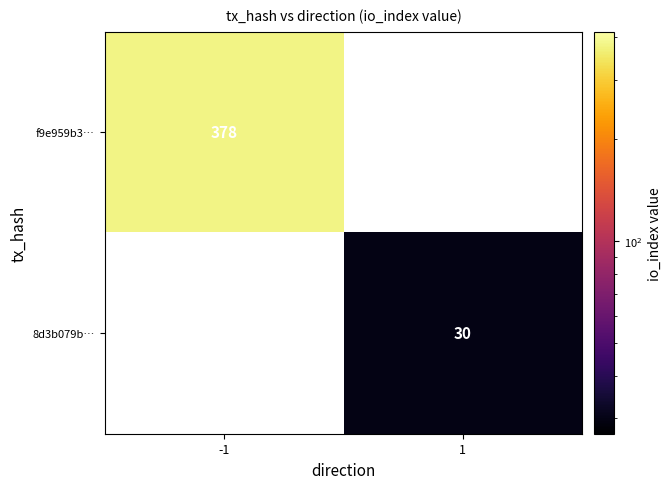

Is it true that 8d3b079b… equals 30 at 1?

True